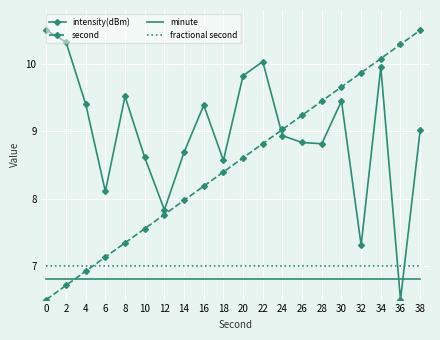

At how many categories does at least one series exceed 9?

15